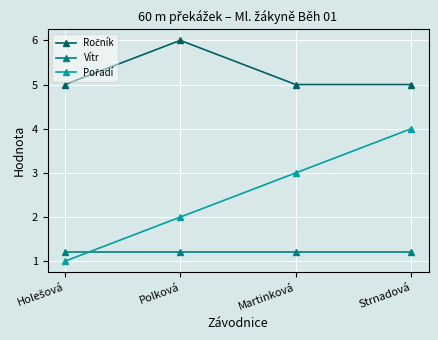

What is the average value of the Vítr series?

1.2